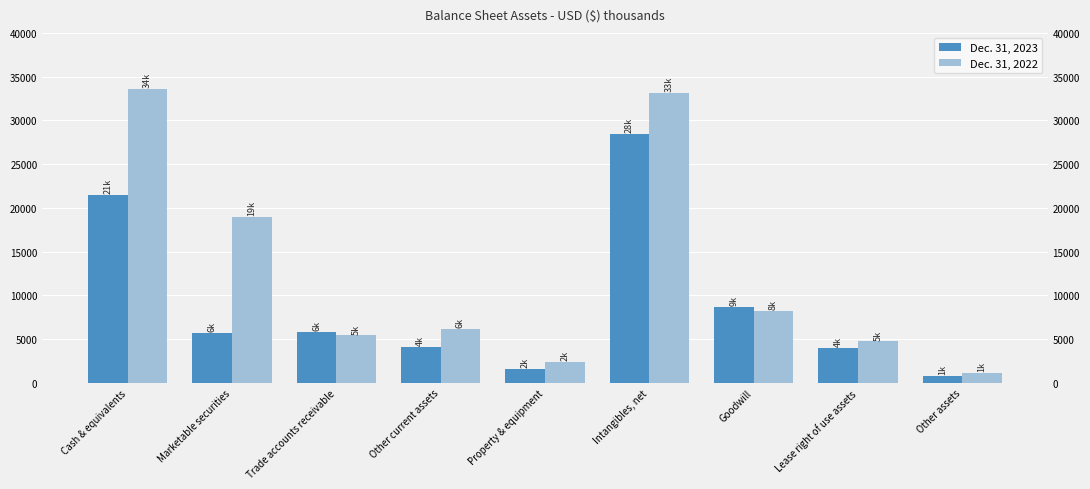

What value does the Dec. 31, 2023 series have at Property & equipment, to the nearest 50?

1550